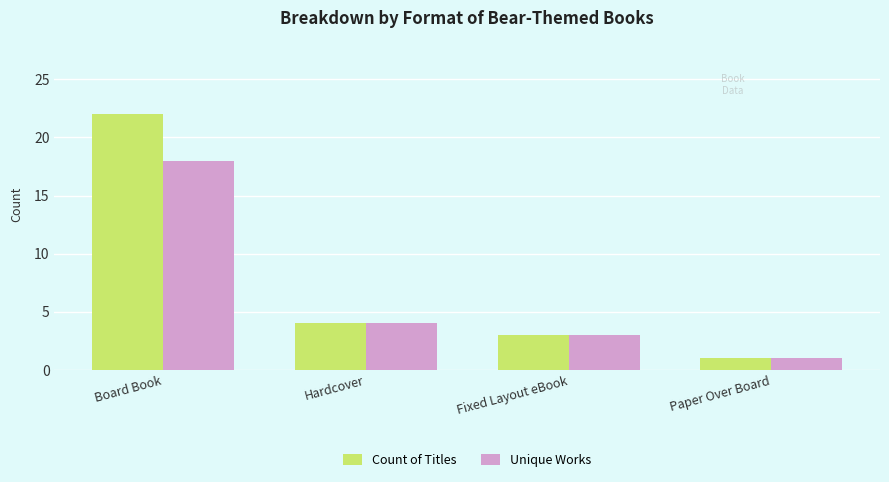

What is the sum of the Count of Titles values at Paper Over Board and Hardcover?

5